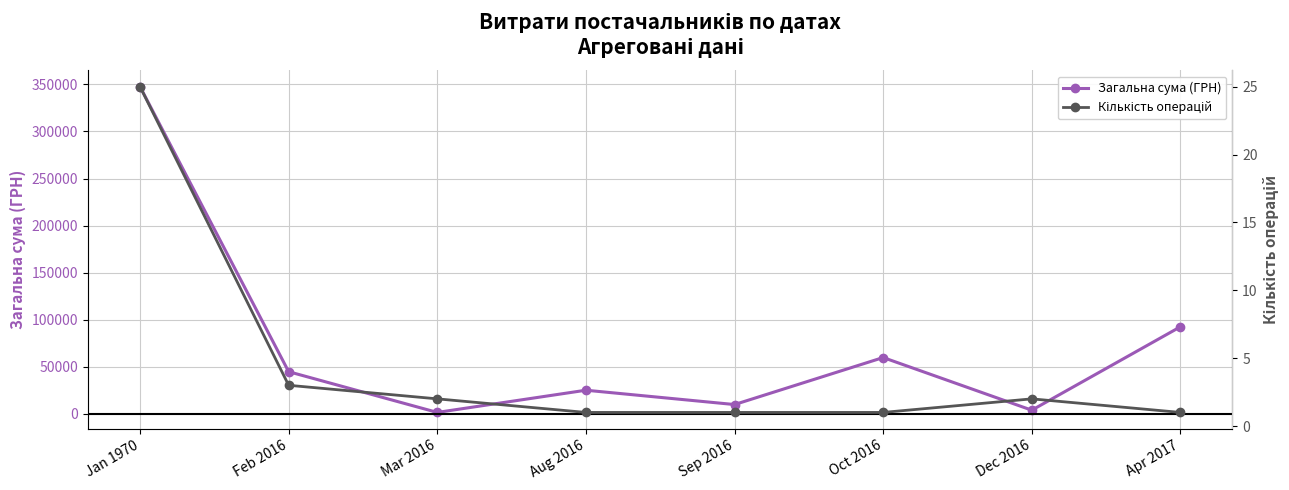

What is the maximum value shown in the chart?

347657.7